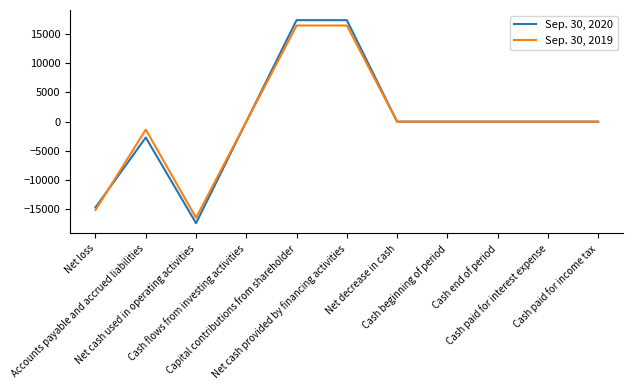

Which category has the lowest value across all series?

Net cash used in operating activities